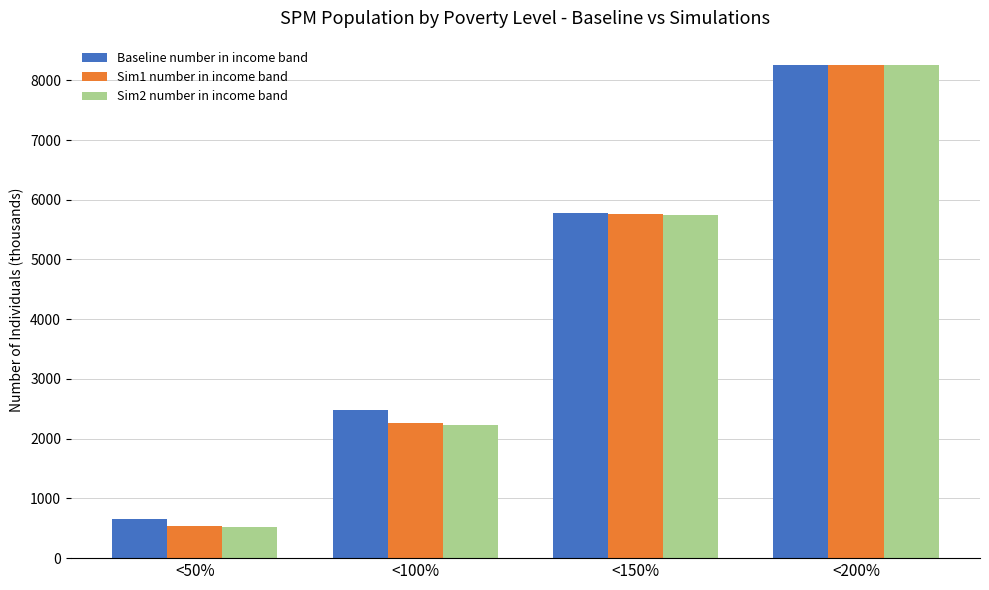

What is the lowest value of the Sim2 number in income band series?

523.3